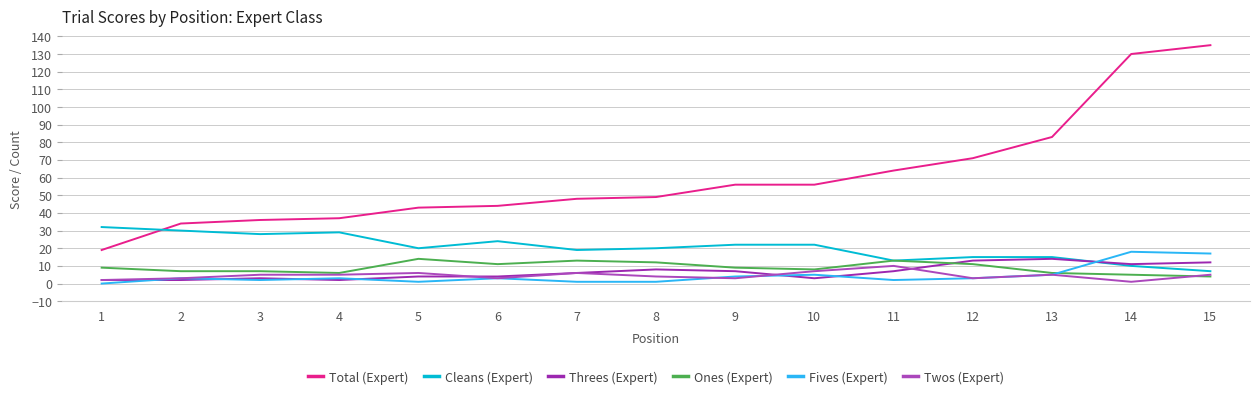

Is the value of Ones (Expert) at 12 greater than the value of Fives (Expert) at 2?

Yes